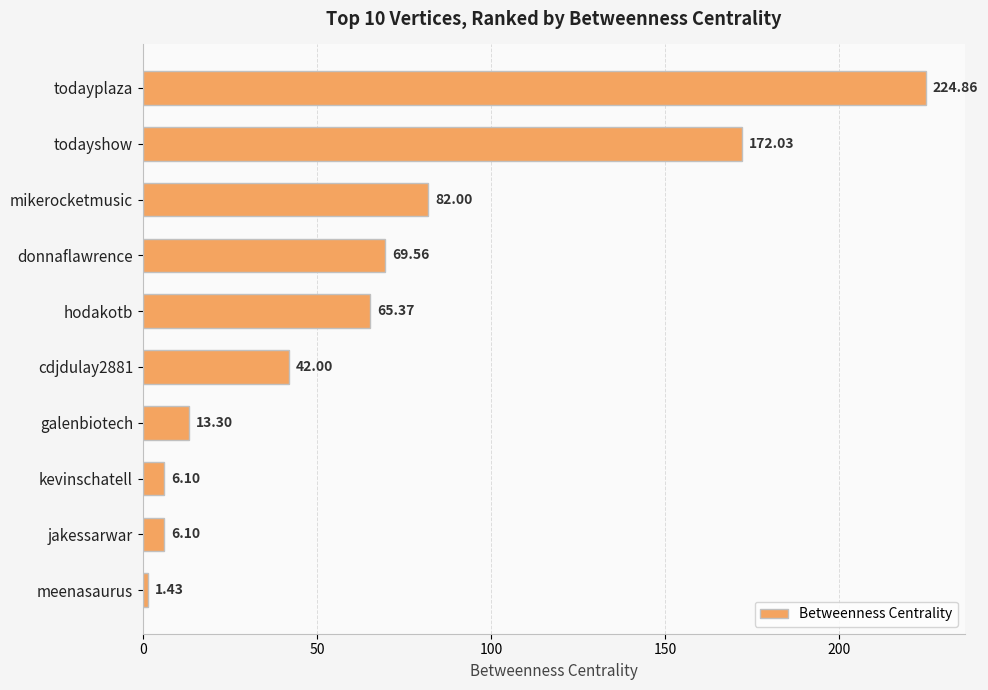

Where is the data nearest to the value 113?

mikerocketmusic